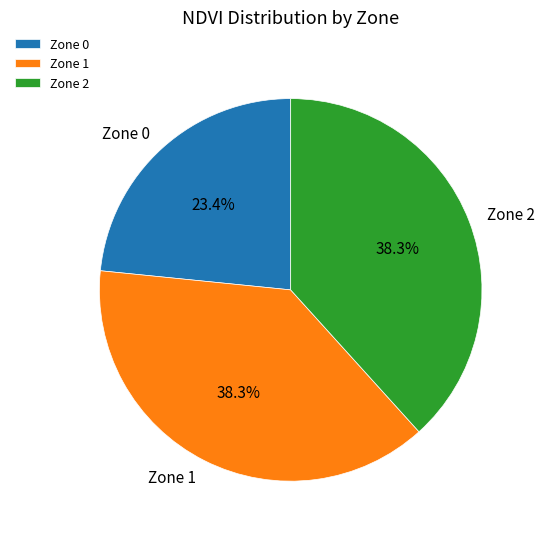

What percentage is the Zone 0 slice, to the nearest percent?

23%